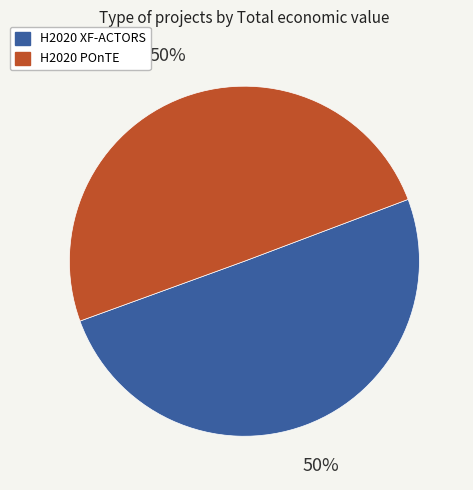

To the nearest percent, what is the average slice percentage?

50%